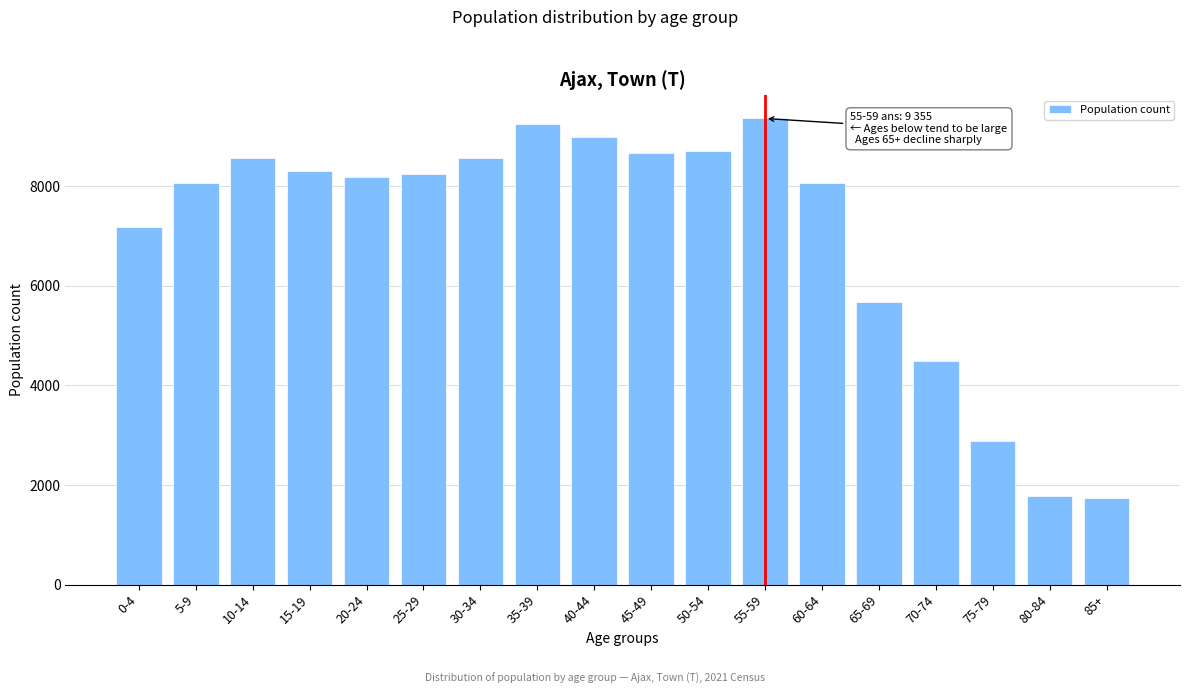

Reading left to right, what are all the values shown in this chart?

7185	8050	8565	8305	8180	8240	8565	9235	8990	8660	8700	9355	8050	5675	4490	2890	1785	1745